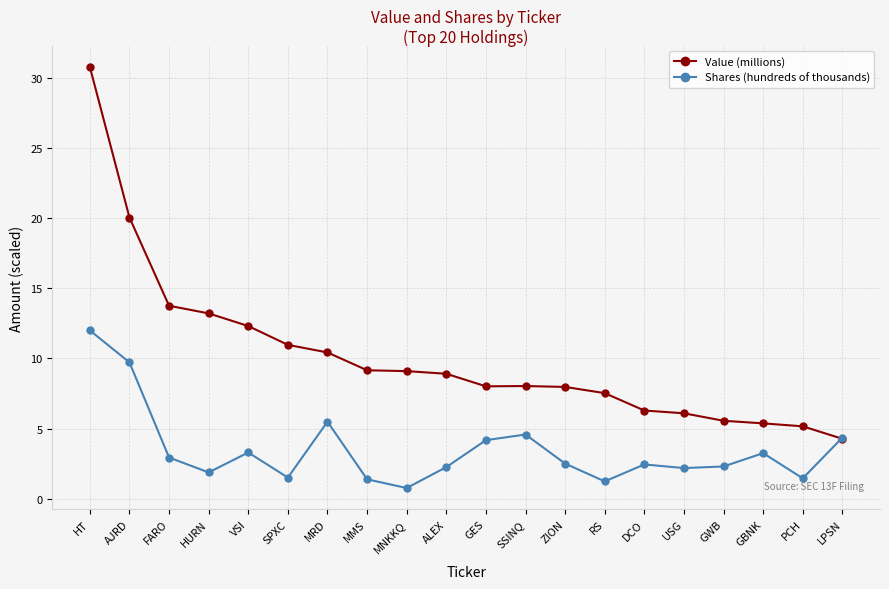

What is the difference between the maximum and minimum values in the Shares (hundreds of thousands) series?

11.2